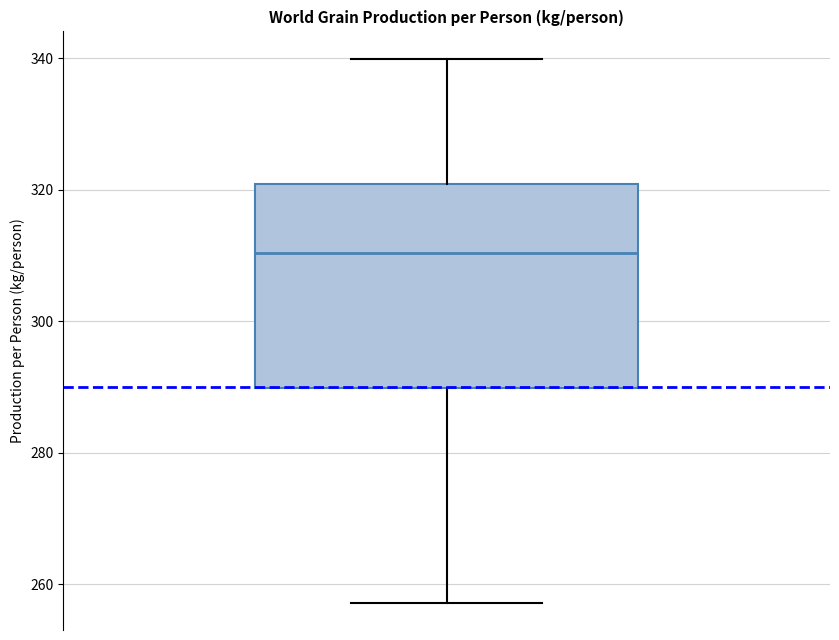

Read this box plot against the y-axis: the position of the median line, the range covered by the box, and the ends of both whiskers. The values are not printed on the chart, so give them approximately, as read against the axis.

median 310, box 290 to 320, whiskers 258 to 340